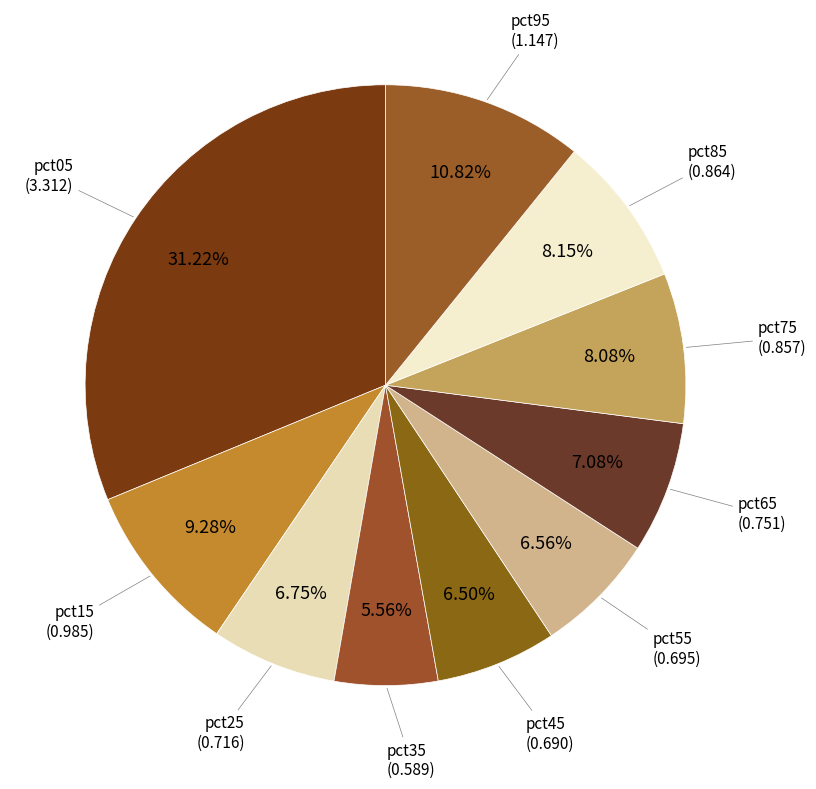

How many segments does this pie chart have?

10